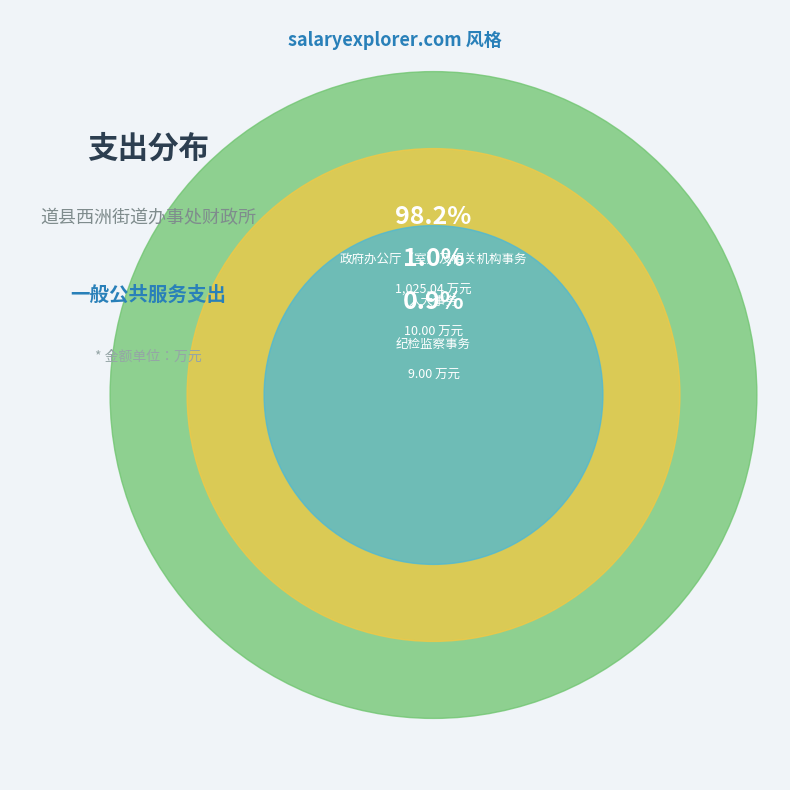

Which slice is the largest?

政府办公厅（室）及相关机构事务